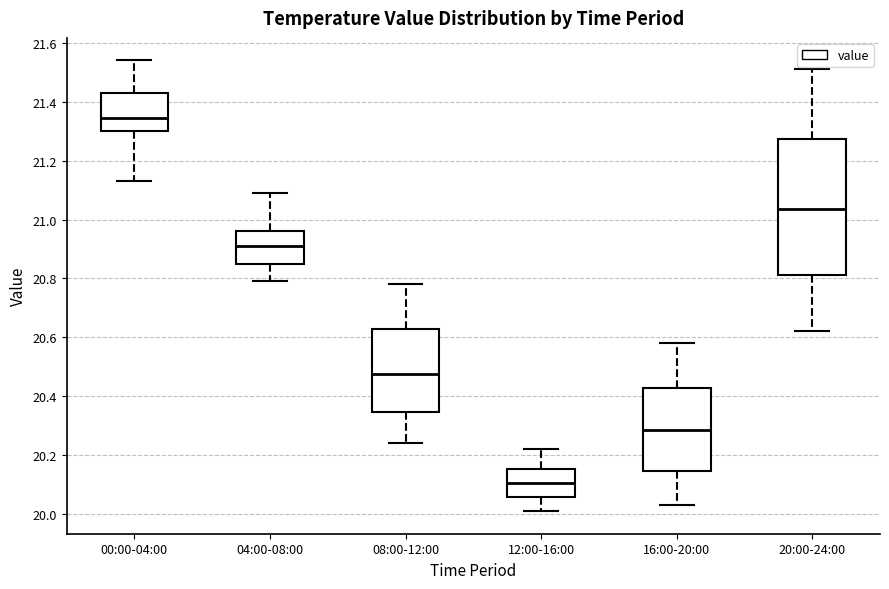

Reading left to right, read every box against the y-axis: the position of its median line, the range the box covers, and the ends of its whiskers. The values are not printed on the chart, so give them approximately, as read against the axis.

00:00-04:00: median 21.34, box 21.30 to 21.44, whiskers 21.14 to 21.54
04:00-08:00: median 20.92, box 20.86 to 20.96, whiskers 20.80 to 21.10
08:00-12:00: median 20.48, box 20.34 to 20.62, whiskers 20.24 to 20.78
12:00-16:00: median 20.10, box 20.06 to 20.16, whiskers 20.02 to 20.22
16:00-20:00: median 20.28, box 20.14 to 20.42, whiskers 20.04 to 20.58
20:00-24:00: median 21.04, box 20.82 to 21.28, whiskers 20.62 to 21.52